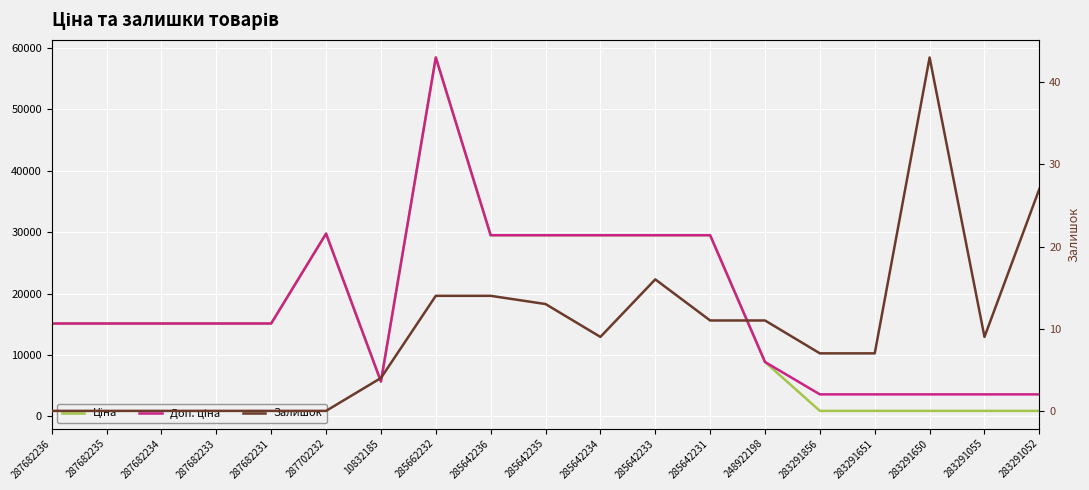

True or false: Залишок and Доп. ціна intersect in this chart.

False